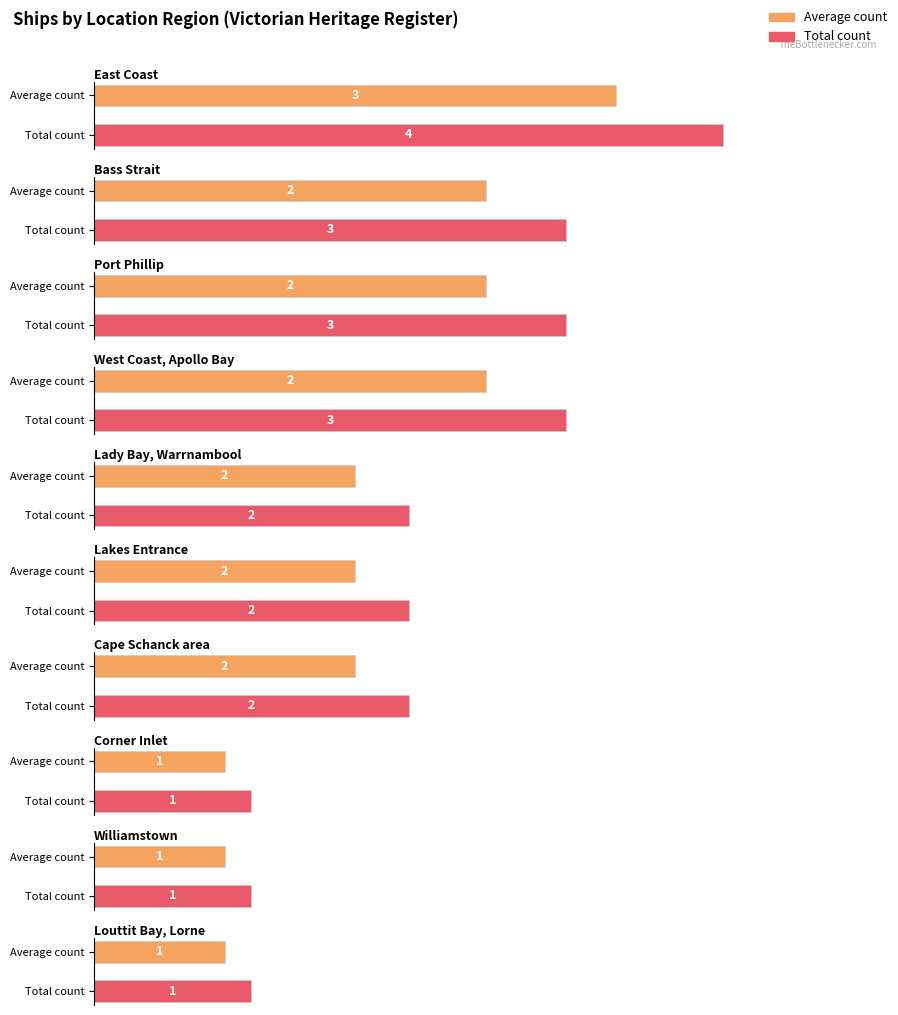

Does the chart contain any negative values?

No